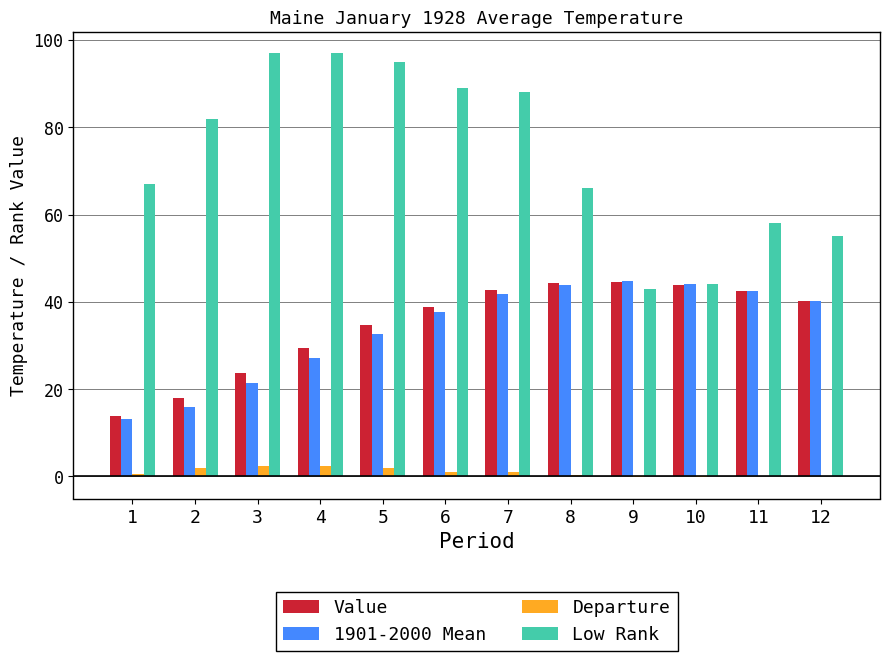

Between 2 and 10, which series saw the biggest shift?

Low Rank